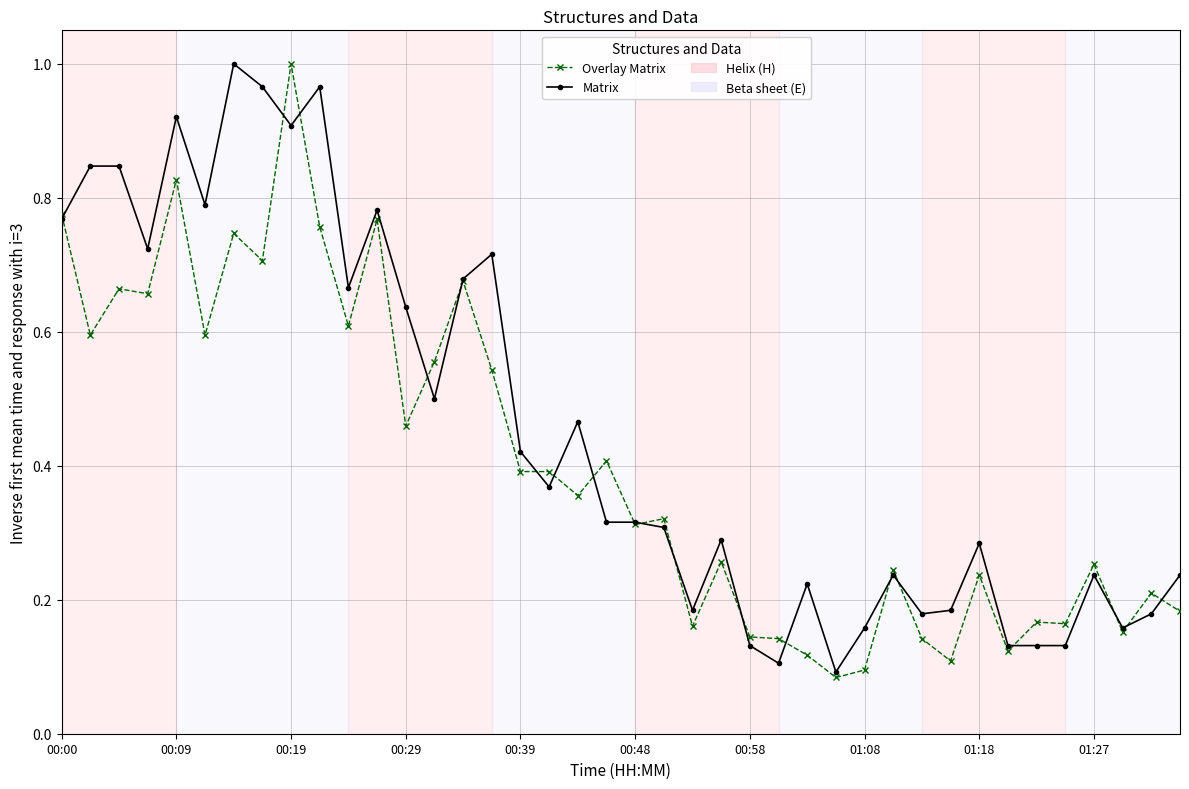

True or false: Matrix and Overlay Matrix intersect in this chart.

True